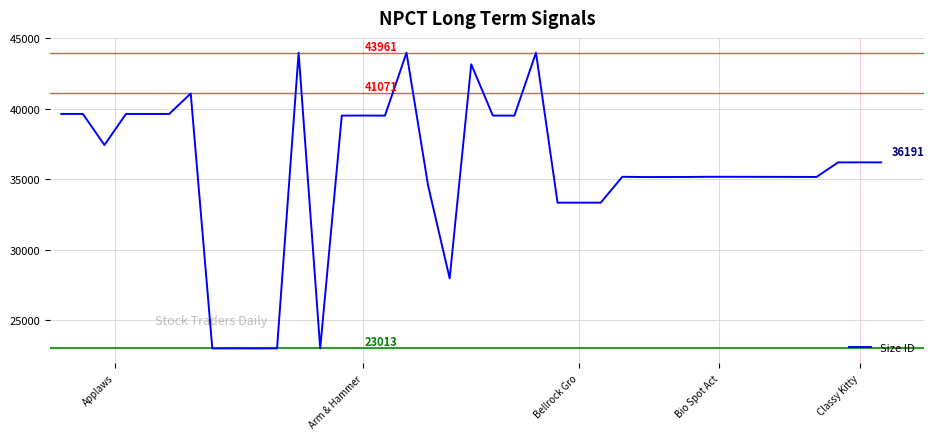

What is the smallest value displayed?

23013